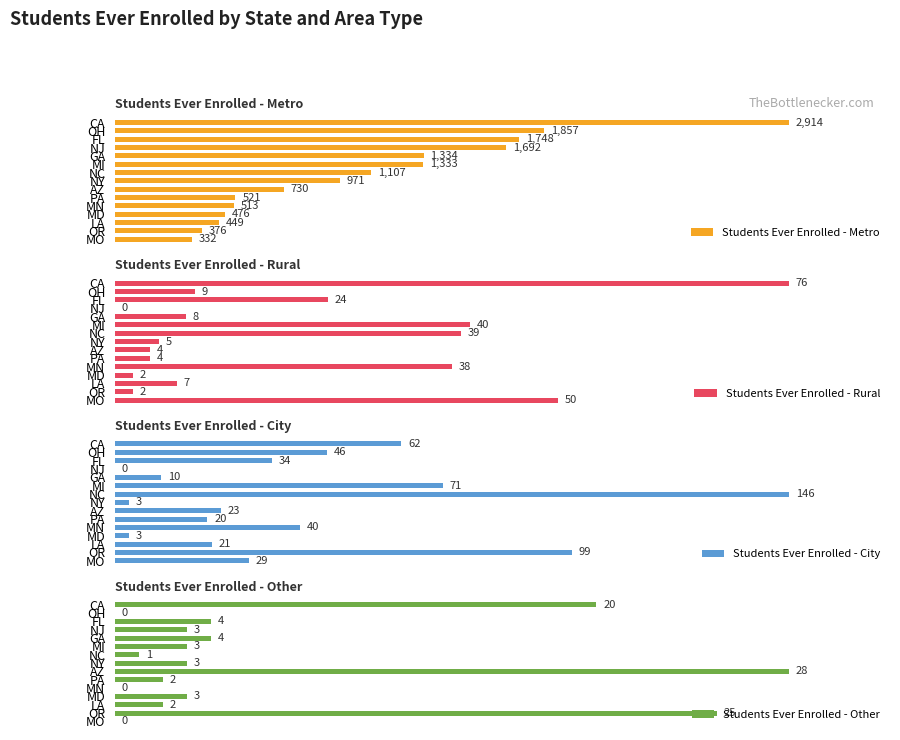

Reading right to left, extract all data points from this chart.

Students Ever Enrolled - Metro: 332	376	449	476	513	521	730	971	1107	1333	1334	1692	1748	1857	2914
Students Ever Enrolled - Rural: 50	2	7	2	38	4	4	5	39	40	8	0	24	9	76
Students Ever Enrolled - City: 29	99	21	3	40	20	23	3	146	71	10	0	34	46	62
Students Ever Enrolled - Other: 0	25	2	3	0	2	28	3	1	3	4	3	4	0	20